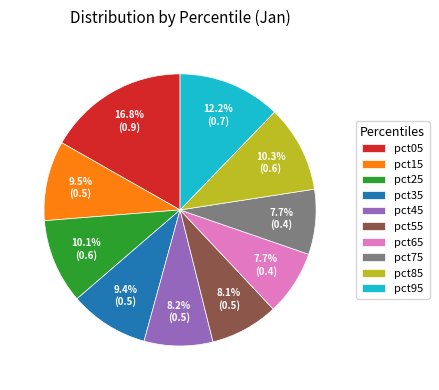

How many segments does this pie chart have?

10